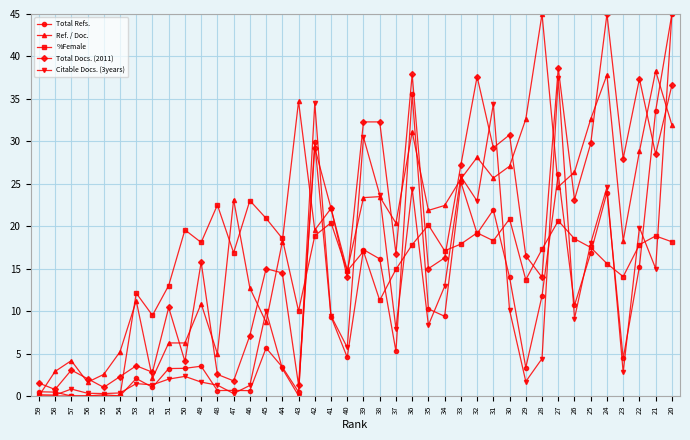

At which label does %Female reach its peak?

46